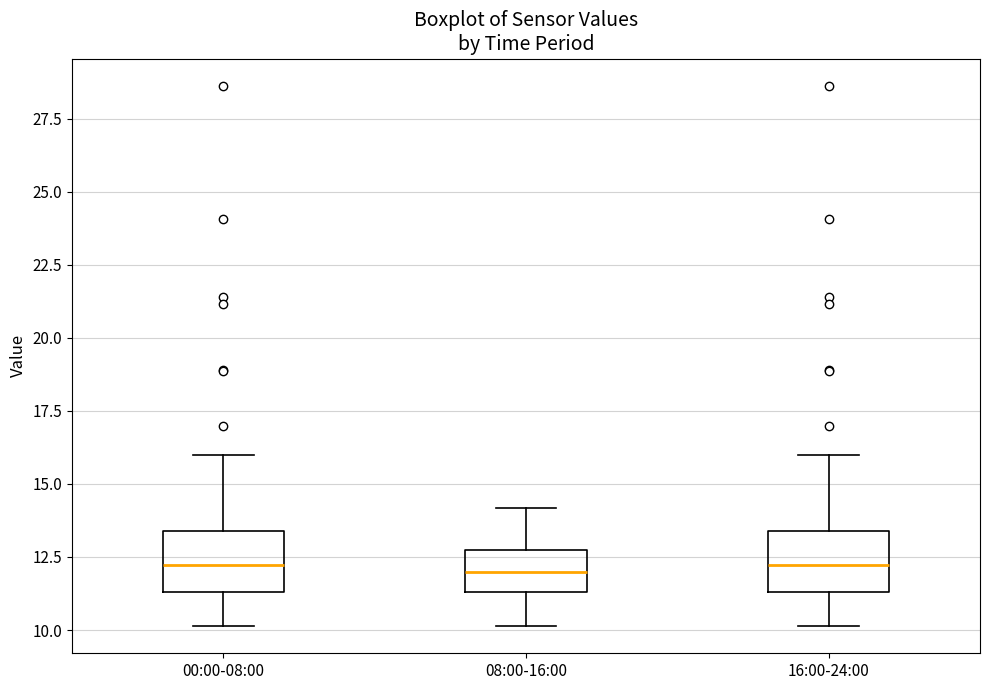

Reading left to right, transcribe this box plot: for each box, give where its median line is, the range the box spans, and where its two whiskers end, as read against the y-axis. The values are not printed on the chart, so give them approximately, as read against the axis.

00:00-08:00: median 12.0, box 11.5 to 13.5, whiskers 10.0 to 16.0
08:00-16:00: median 12.0, box 11.5 to 12.5, whiskers 10.0 to 14.0
16:00-24:00: median 12.0, box 11.5 to 13.5, whiskers 10.0 to 16.0